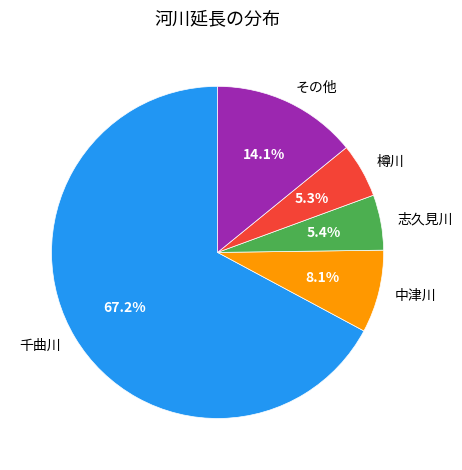

Approximately how many times larger is the value at 樽川 compared to 中津川?

0.7